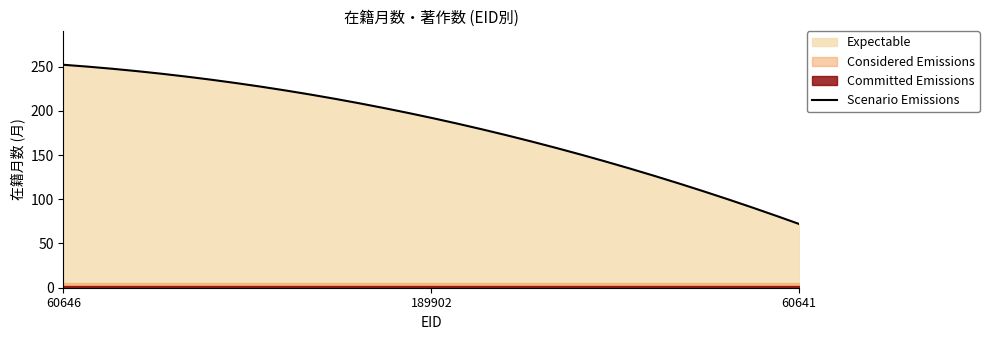

What is the label of the 2nd point from the right?

189902